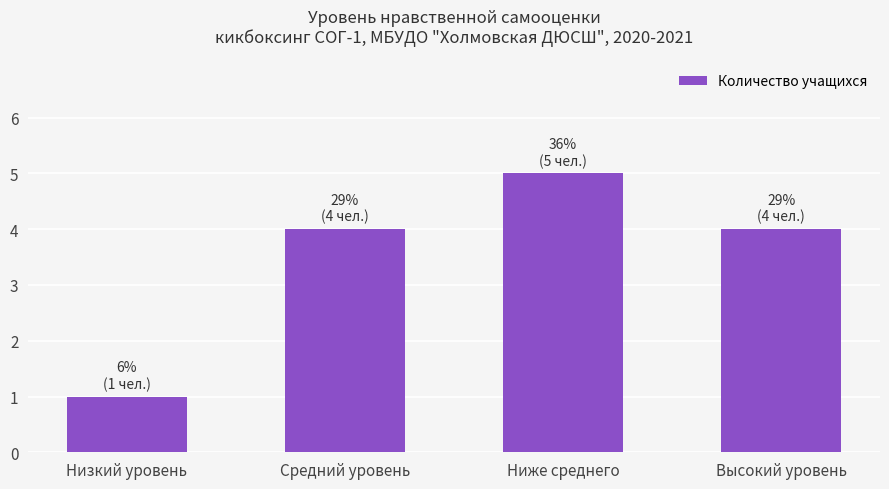

What is the change in value from Низкий уровень to Высокий уровень?

+3